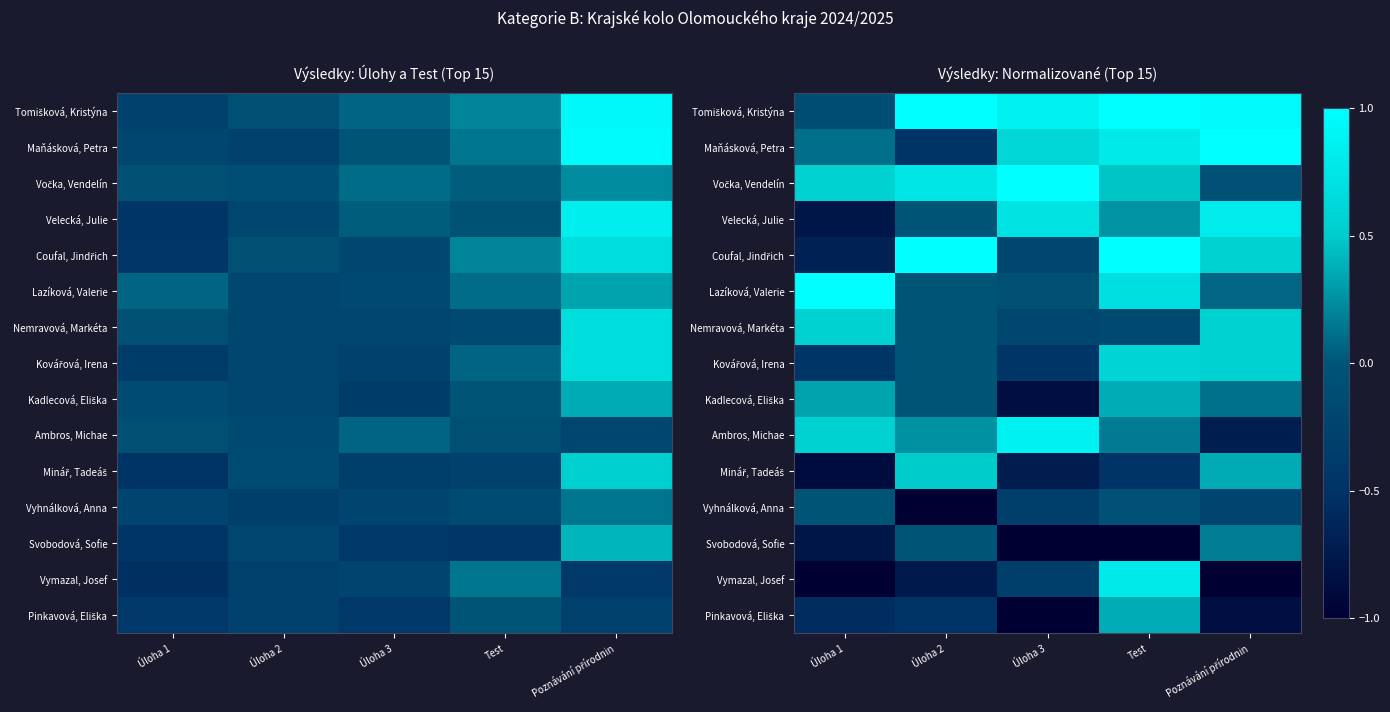

At which label does Tomišková, Kristýna first exceed 0?

Úloha 2